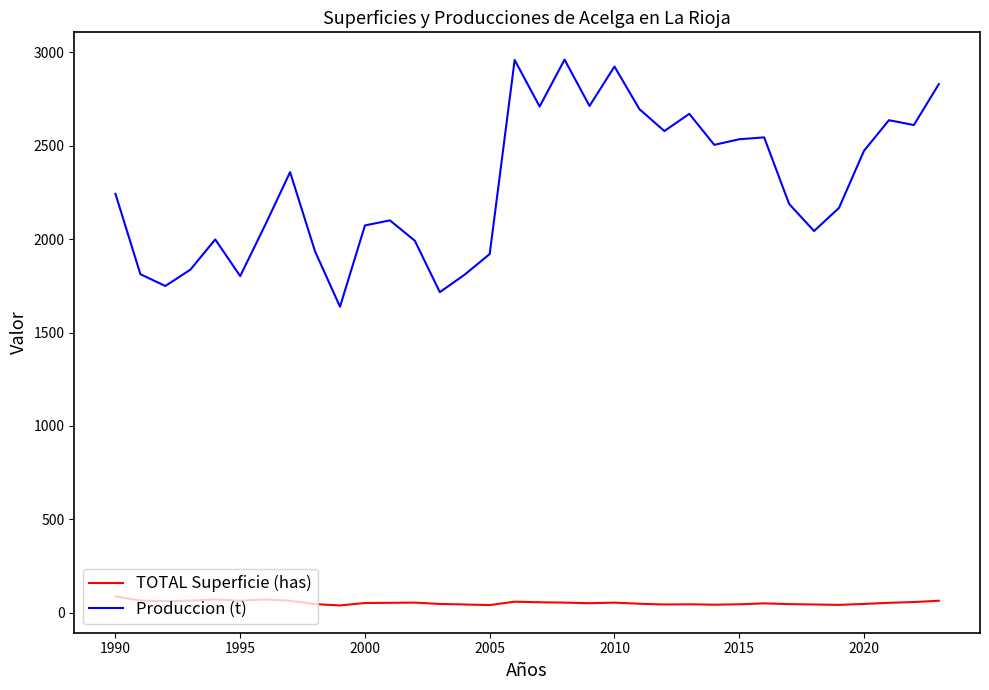

True or false: Produccion (t) has more than 0 interior local peaks.

True